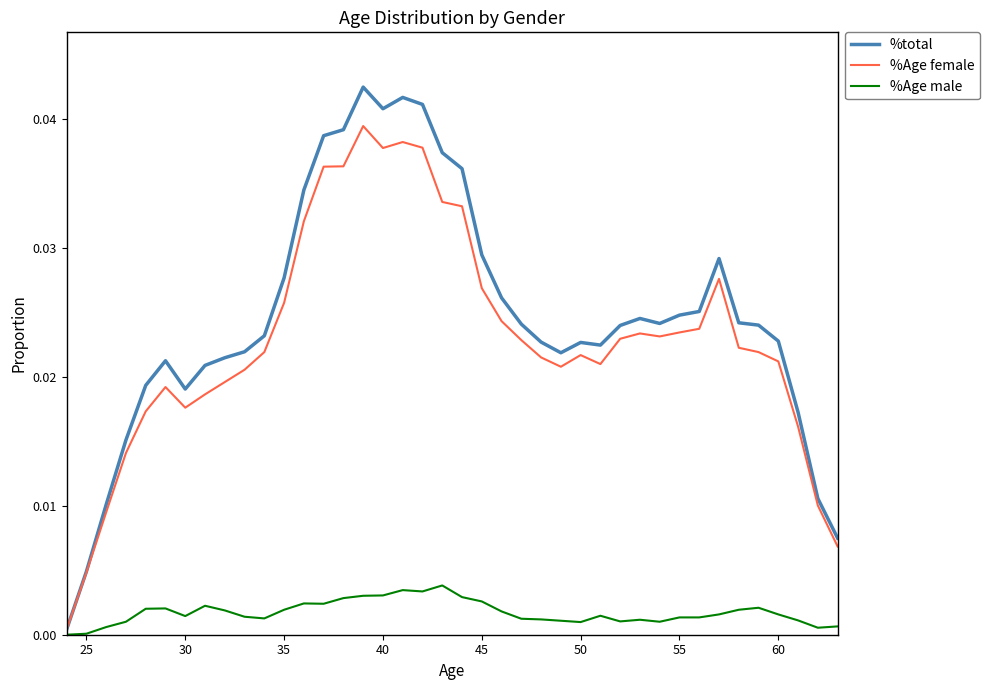

Which series has the widest spread of values?

%total